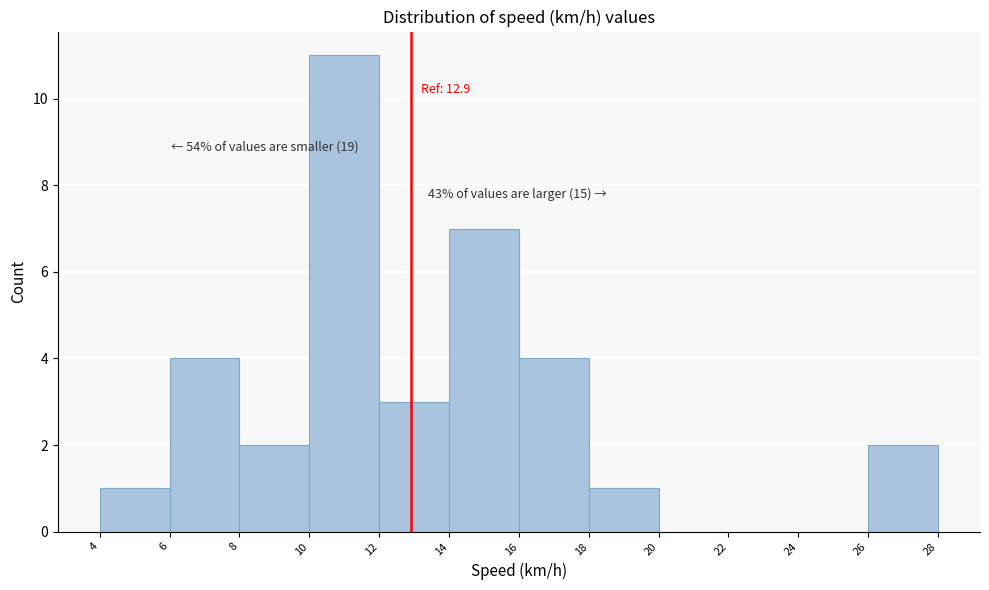

Over which range of the x-axis is the bar tallest?

10 to 12